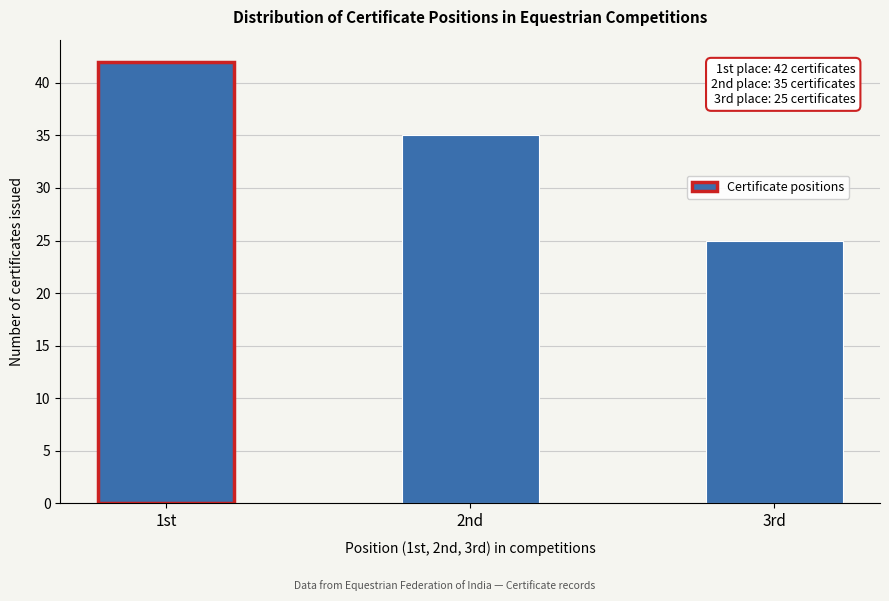

Reading left to right, extract all data points from this chart.

1st=42	2nd=35	3rd=25